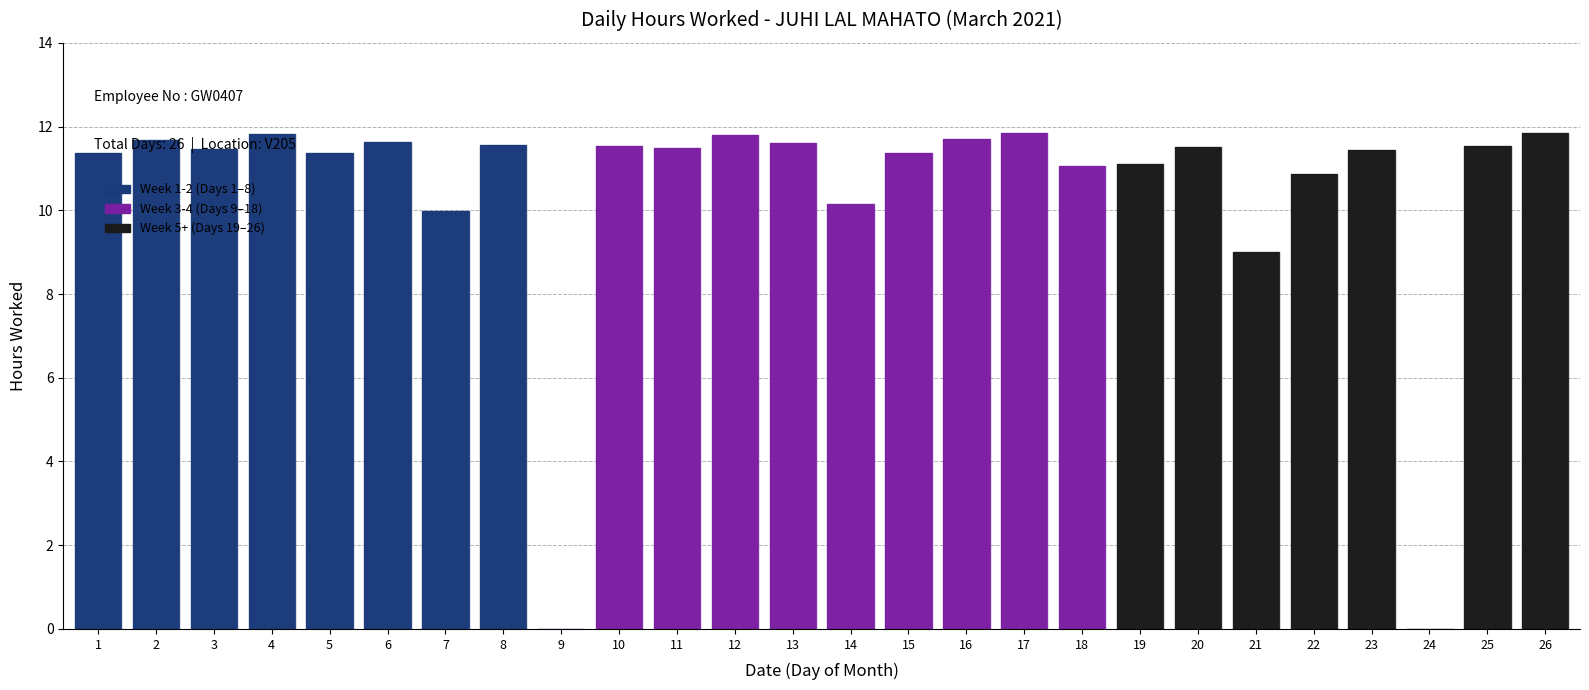

Which has a higher value, 17 or 22?

17